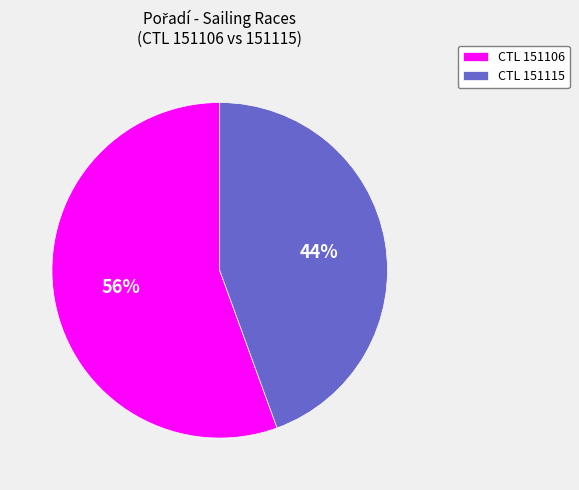

Rank the categories by value from lowest to highest.

CTL 151115, CTL 151106